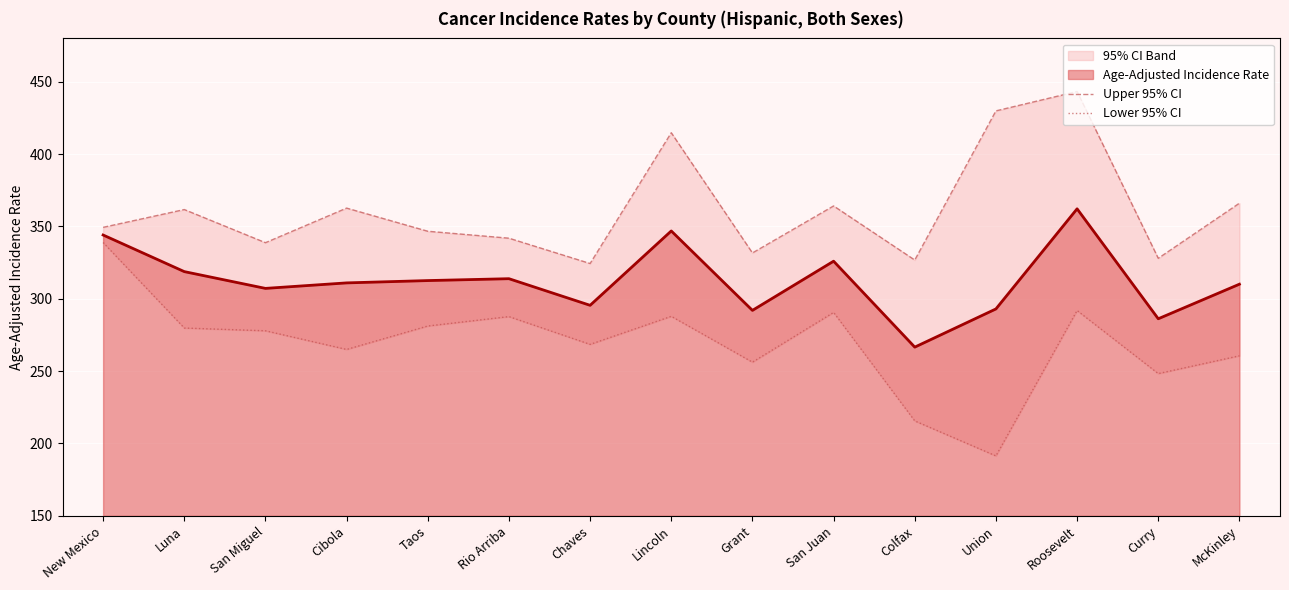

True or false: Lower 95% CI and Upper 95% CI cross at least once.

False